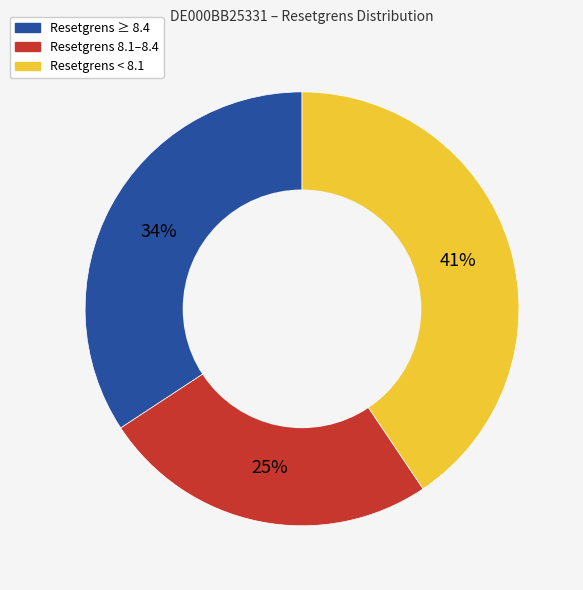

To the nearest percent, what is the average slice percentage?

33%